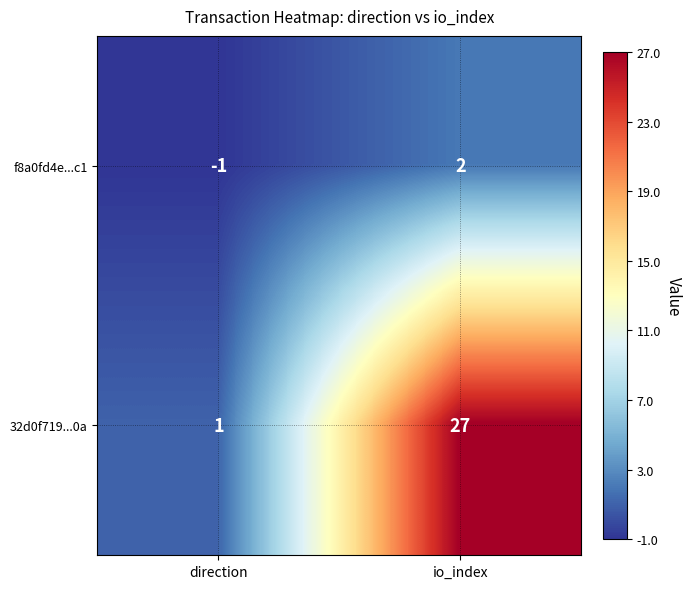

Reading left to right, list all the values displayed in this chart.

f8a0fd4e...c1: -1	2
32d0f719...0a: 1	27